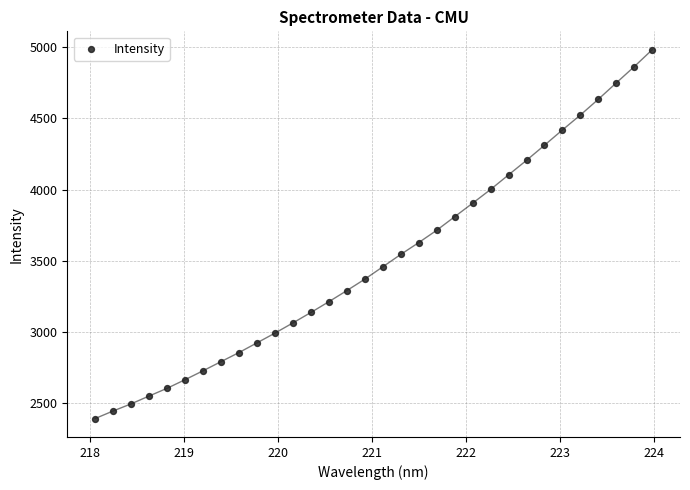

What is the range of Y values (max minus min)?

2589.5